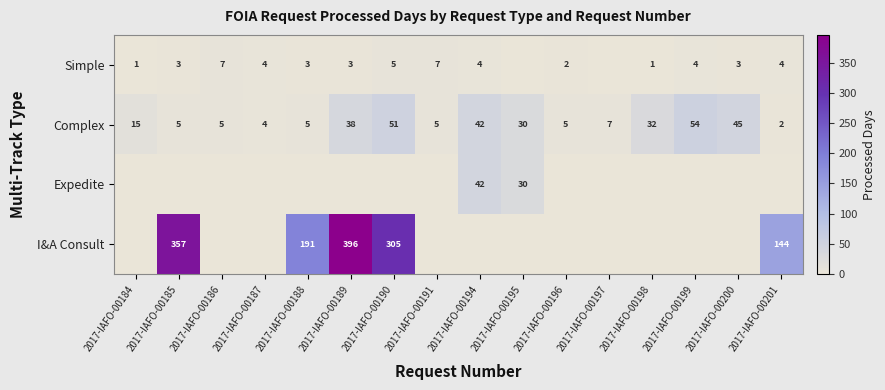

Which has a higher value, 2017-IAFO-00196 or 2017-IAFO-00190?

2017-IAFO-00190